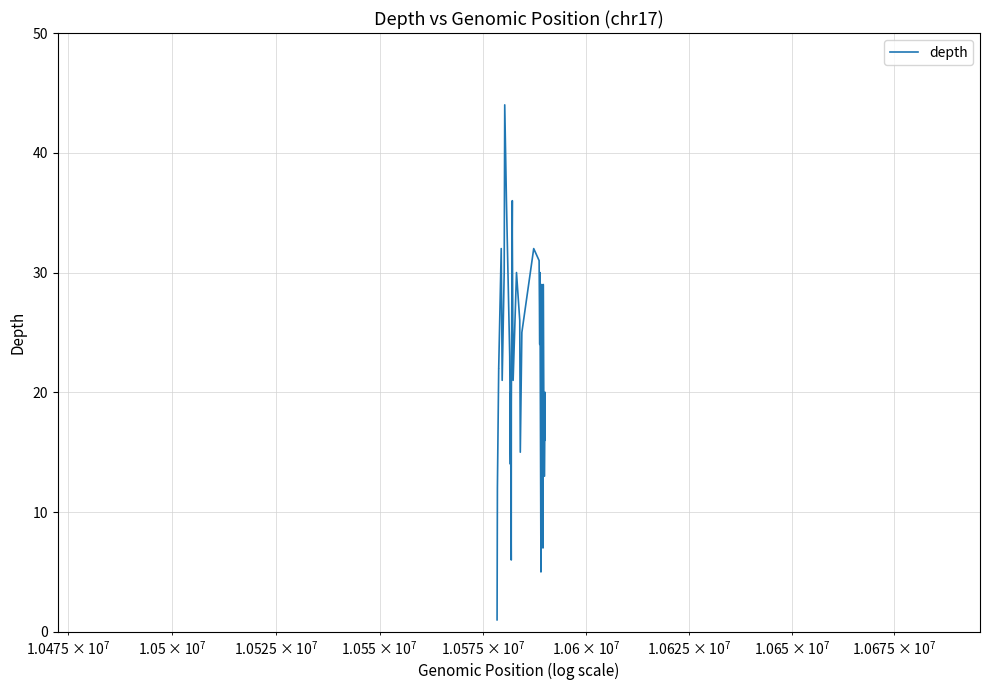

True or false: there are more than 2 points higher than both neighbors.

True